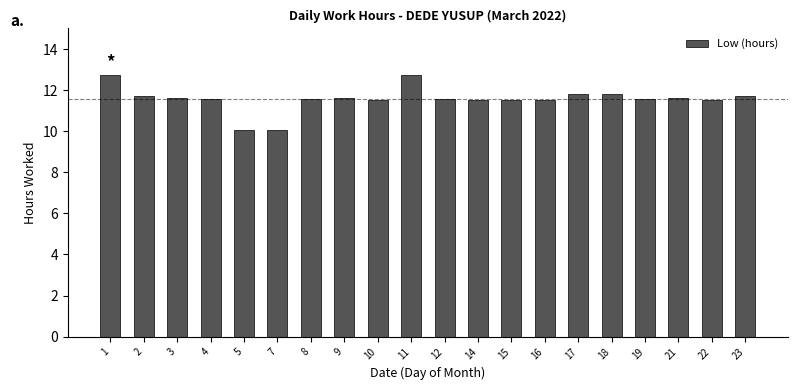

The chart shows a value of 4.8 at 18. True or false?

False